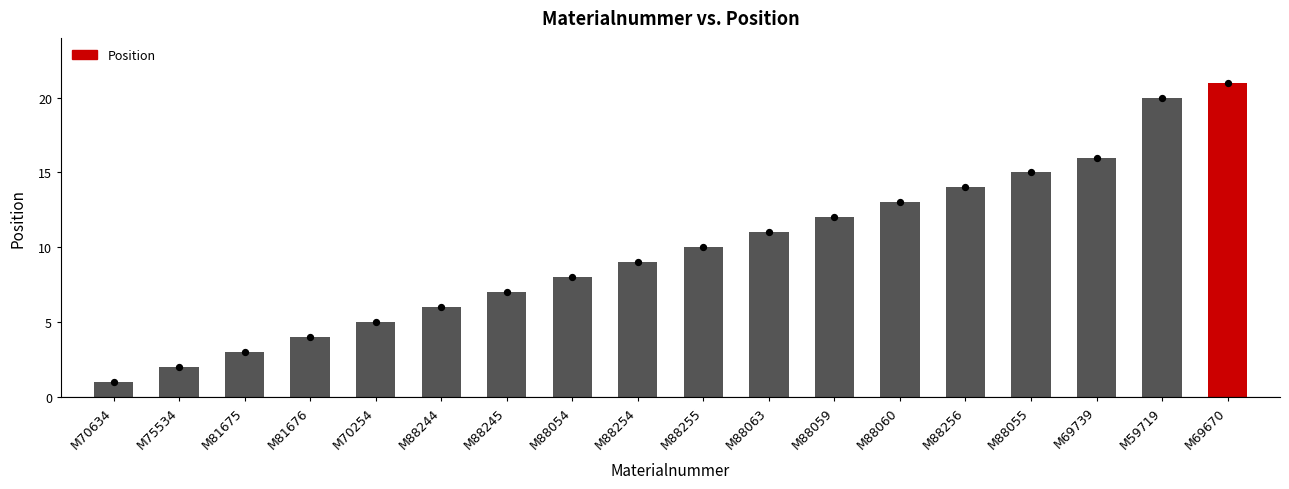

What is the change in value from M70634 to M88060?

+12